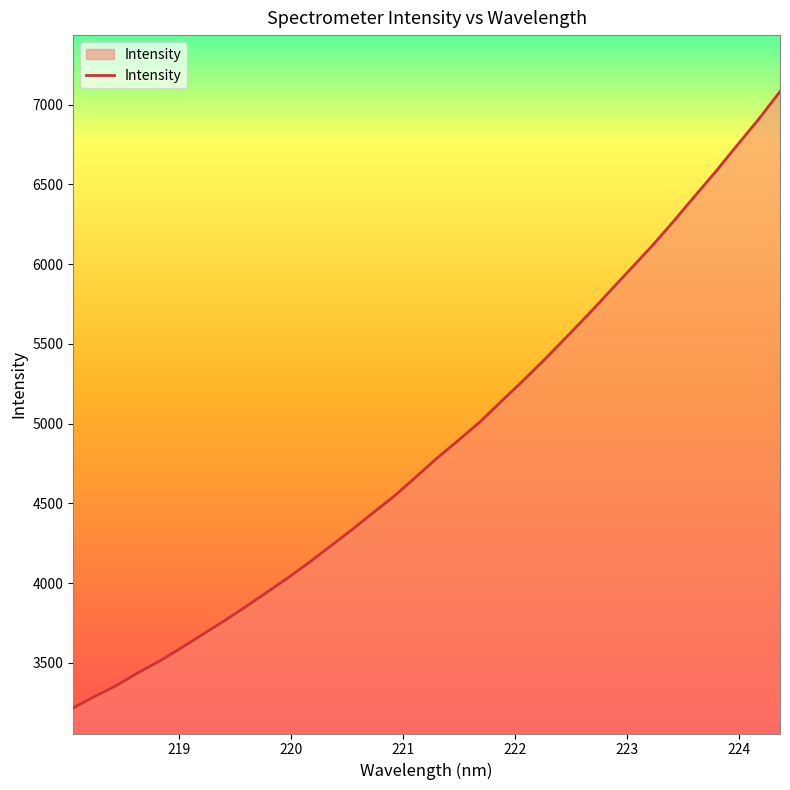

Does the chart have visible grid lines?

No